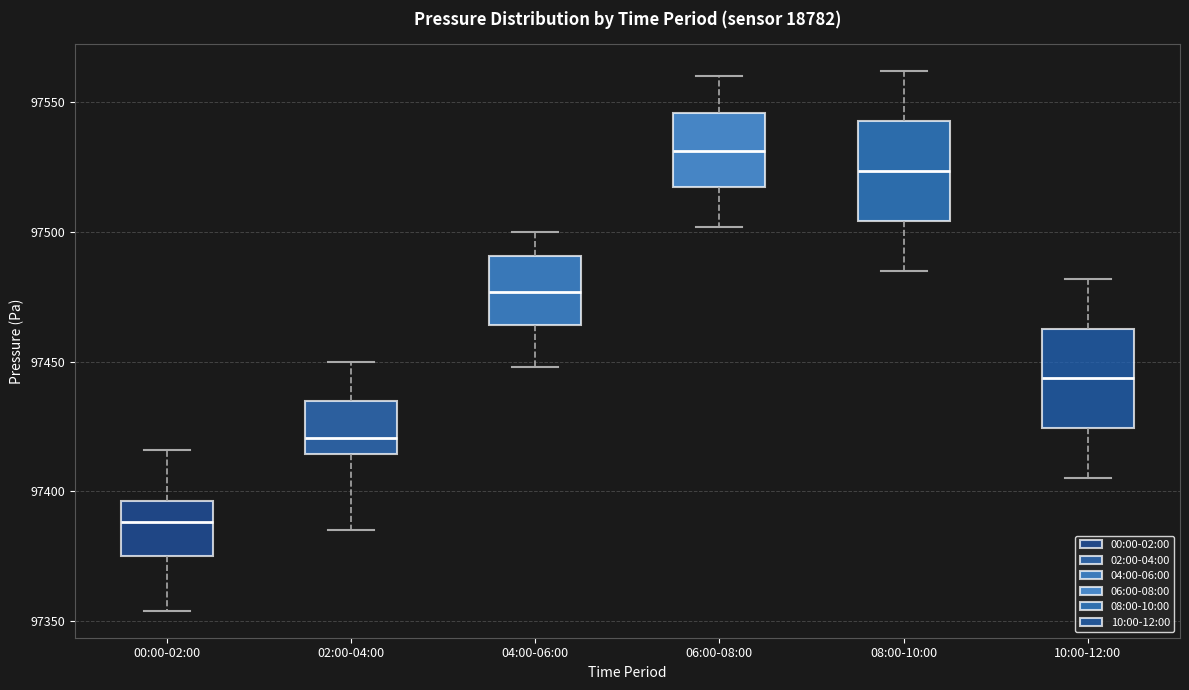

Which box's median line is the highest?

06:00-08:00